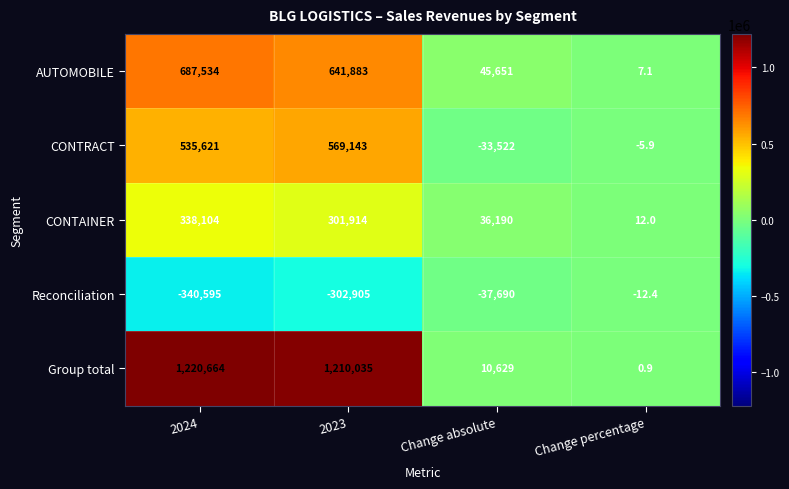

What is the sum of the CONTRACT values at Change absolute and 2024?

502099.0